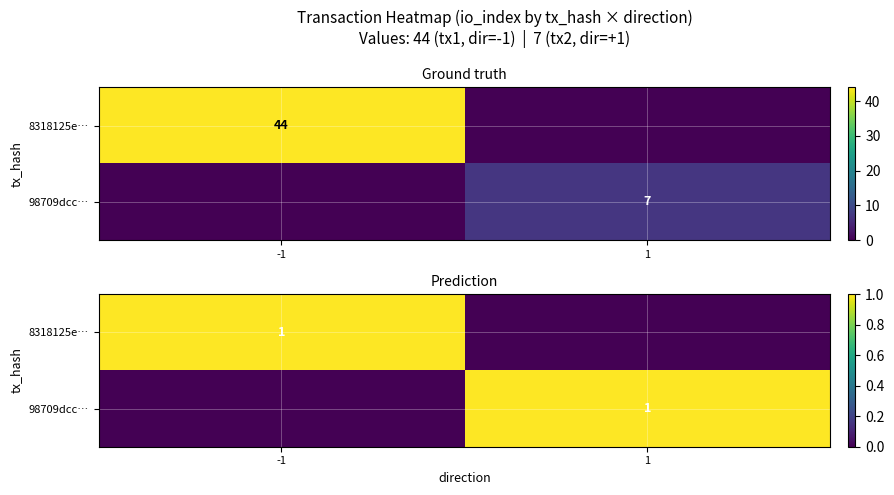

What is the difference between the 8318125e… values at -1 and 1?

1